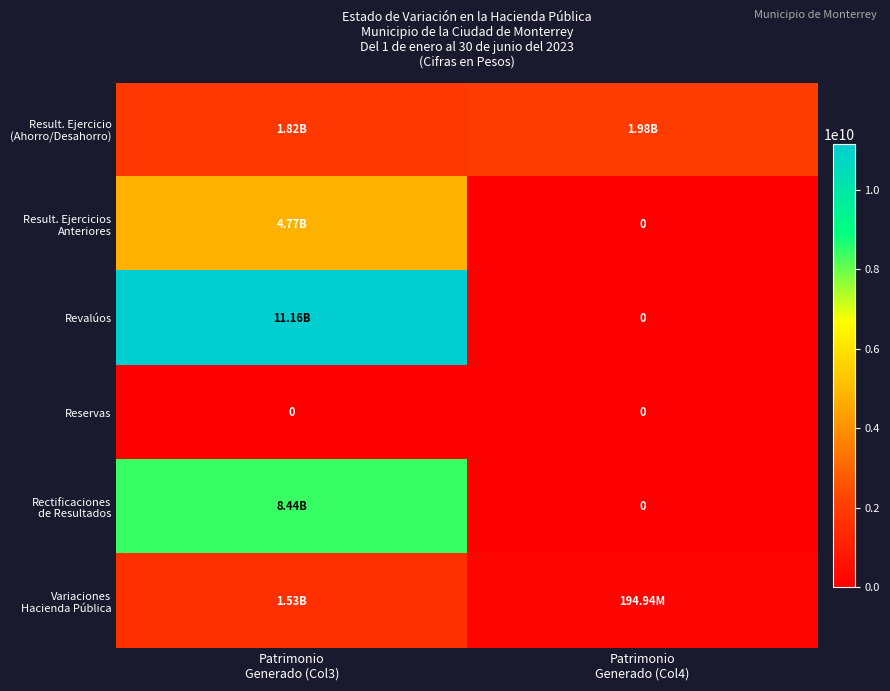

At which label does Result. Ejercicios Anteriores first exceed 4765561761?

Patrimonio Generado (Col3)